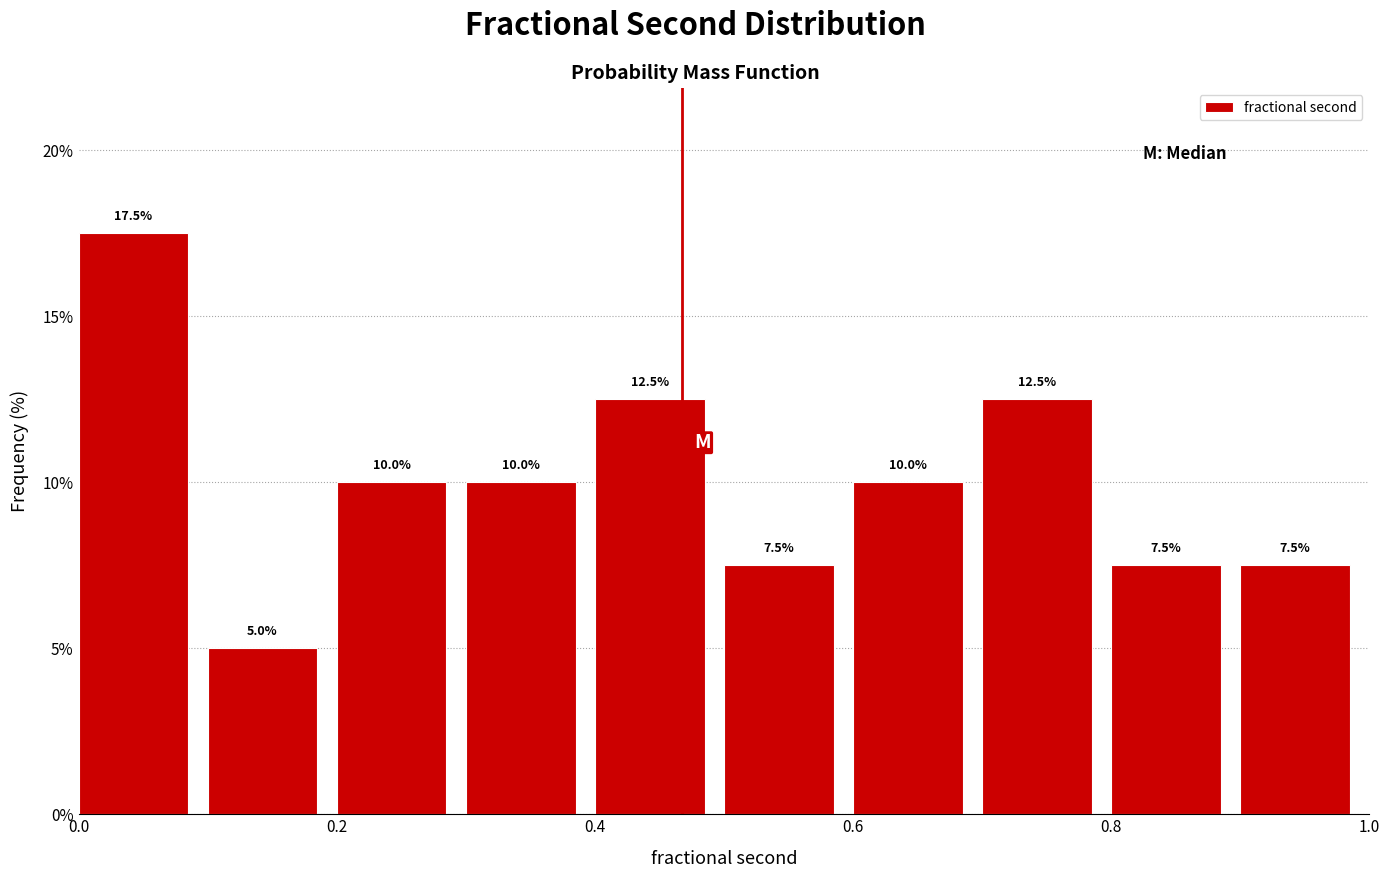

How tall is the bar that spans 0.8 to 0.9 on the x-axis?

7.5